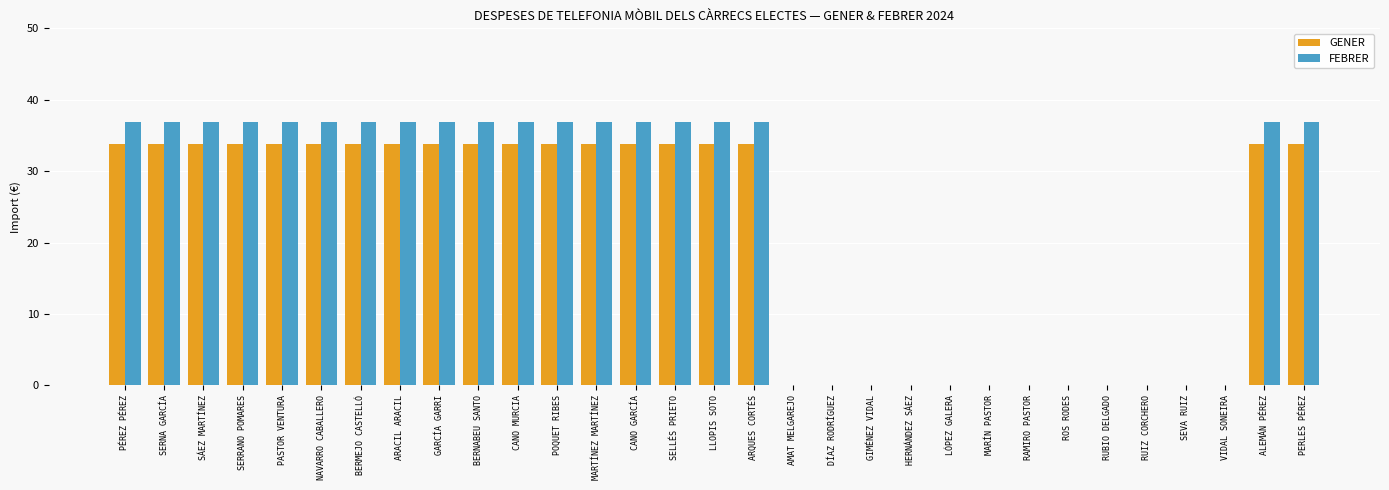

What are all the series names shown in the legend?

GENER, FEBRER